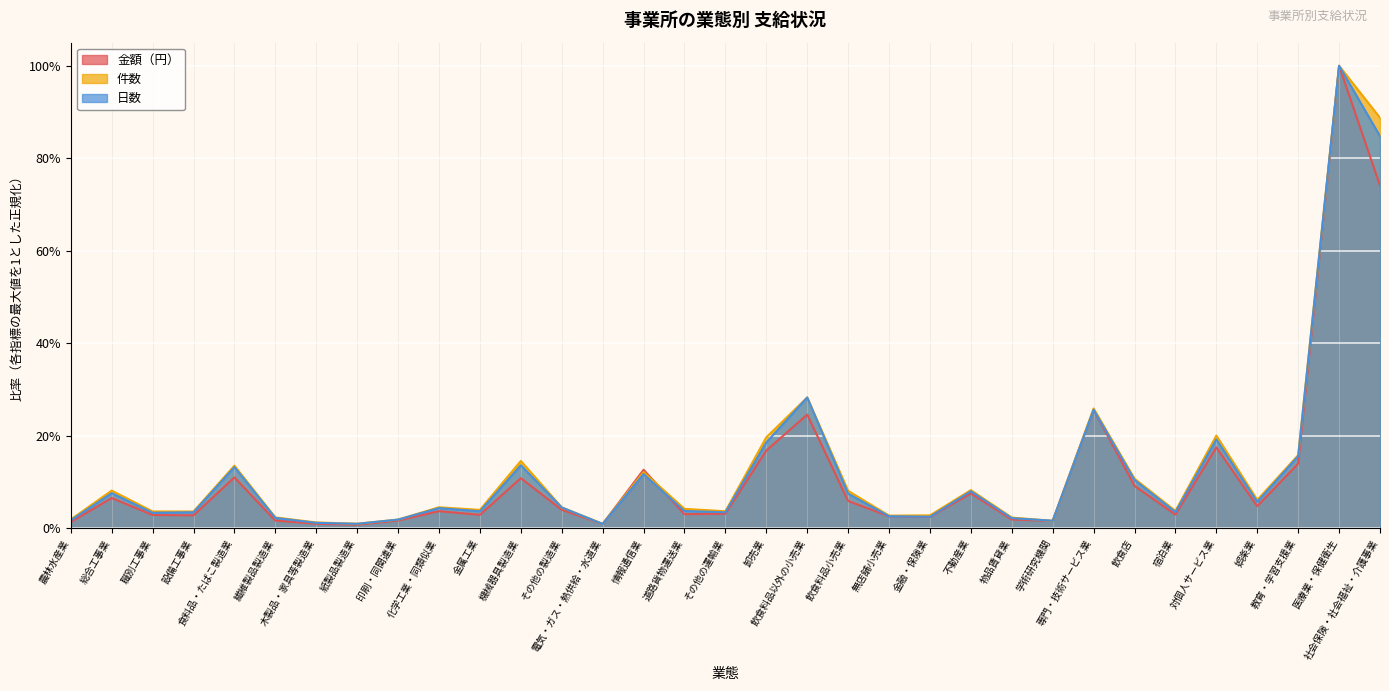

Count the number of categories in the chart.

33